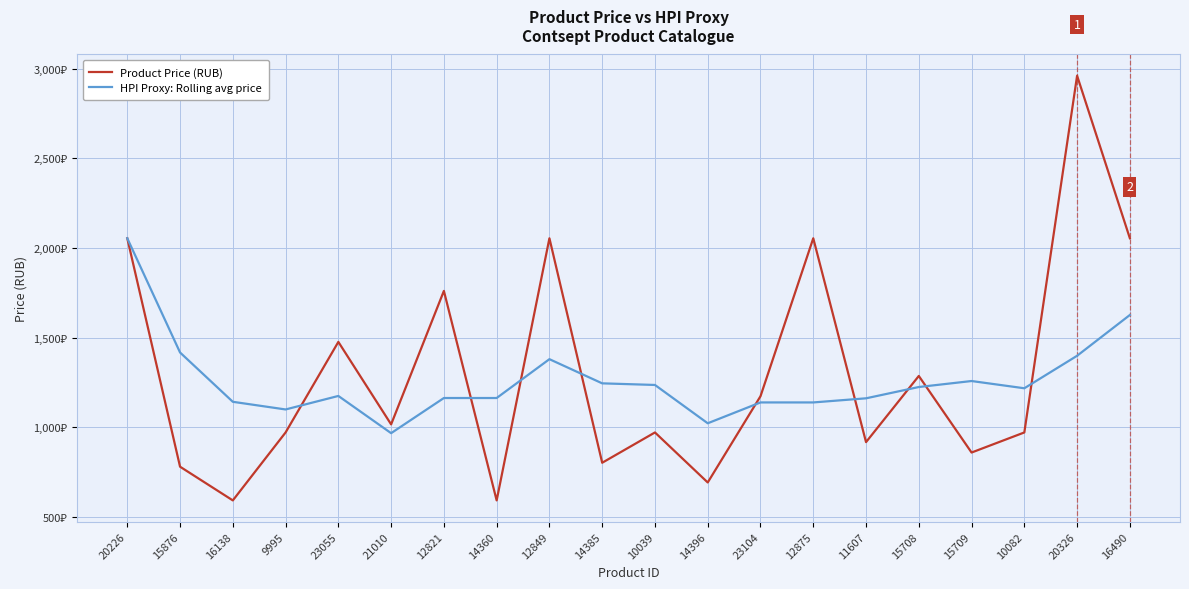

At how many categories does at least one series exceed 1925?

5